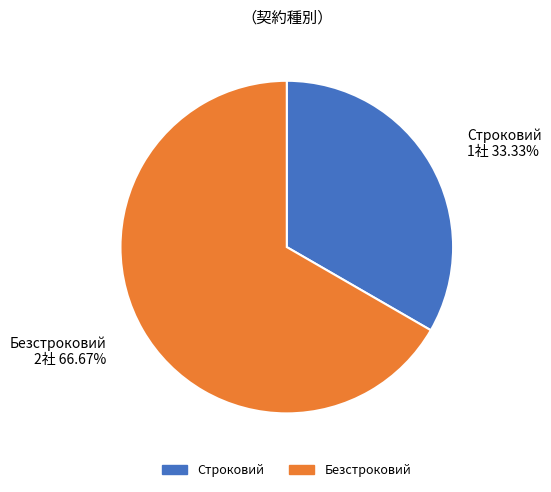

The Безстроковий slice represents 67% of the pie. True or false?

True